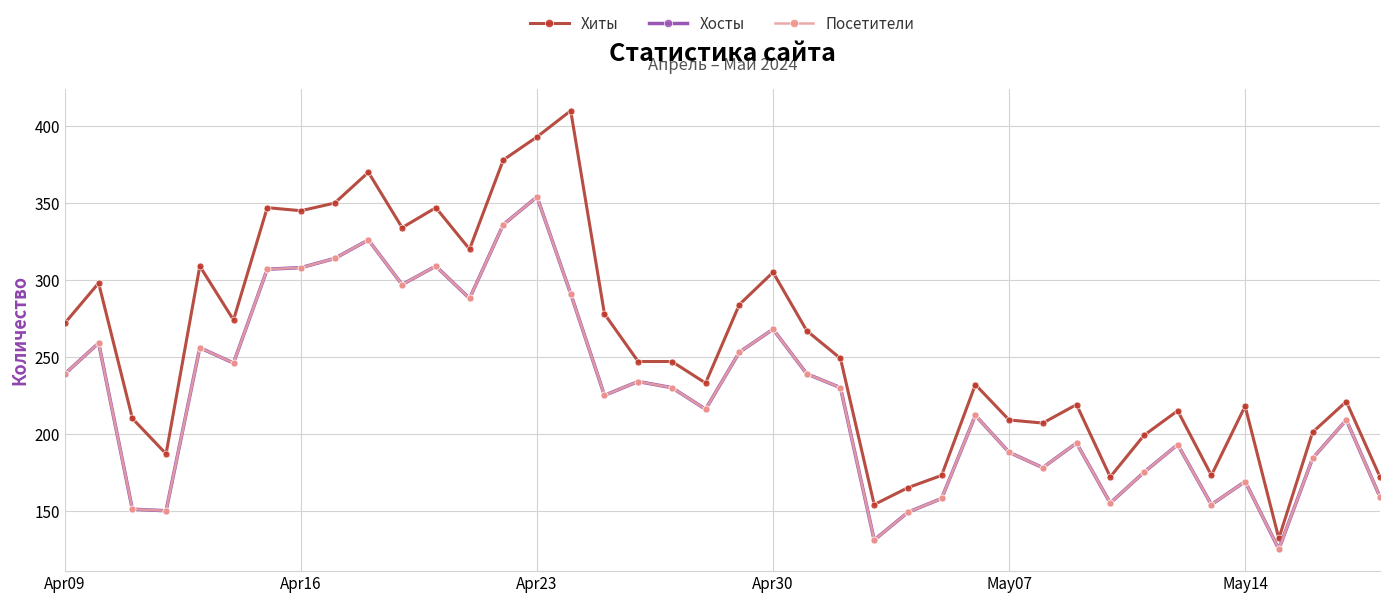

Does the chart have visible grid lines?

Yes